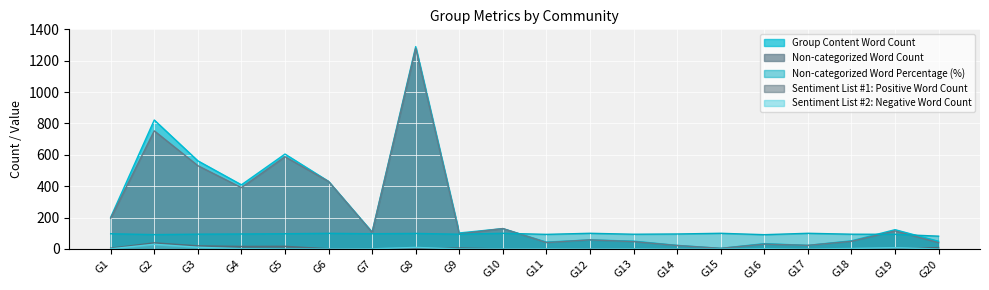

What is the difference between the maximum and minimum values in the Group Content Word Count series?

1286.0